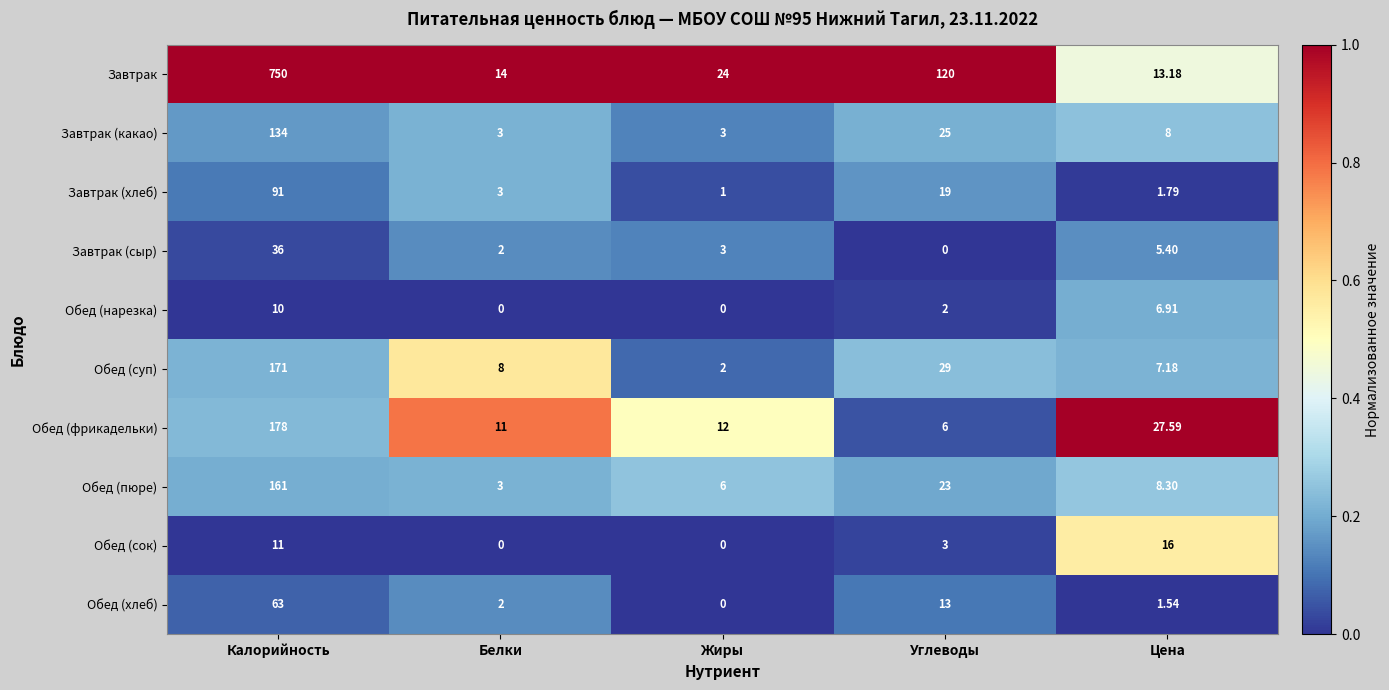

Is the value of Обед (фрикадельки) at Углеводы greater than the value of Обед (нарезка) at Цена?

No